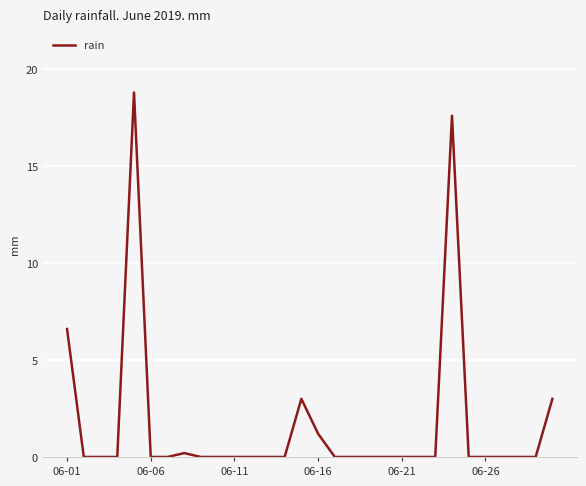

True or false: the data has more than 2 interior local peaks.

True